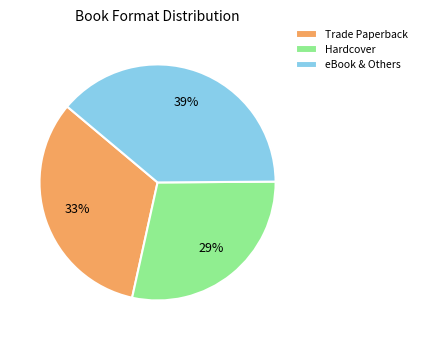

True or false: Trade Paperback accounts for 33% of the total.

True